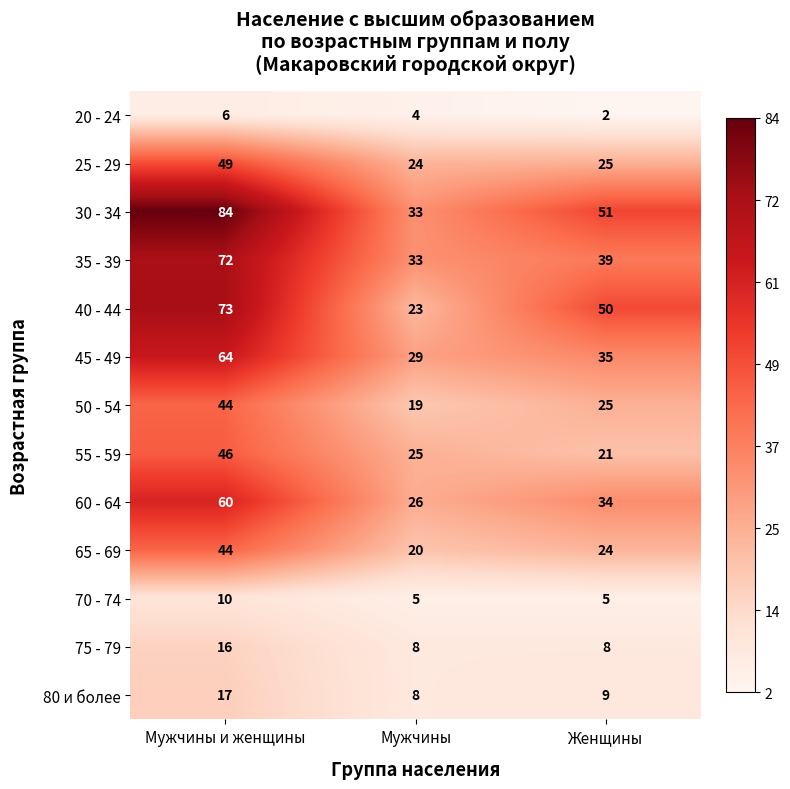

Where is 80 и более nearest to the value 12?

Женщины